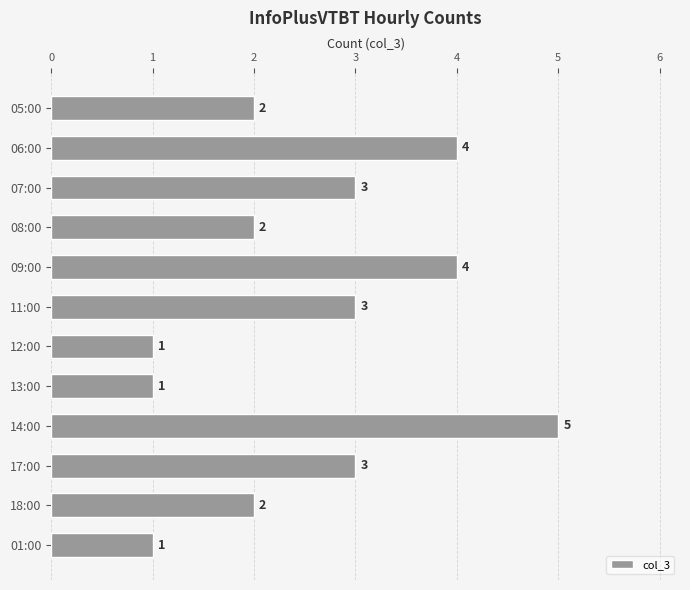

What is the label of the 12th bar from the top?

01:00